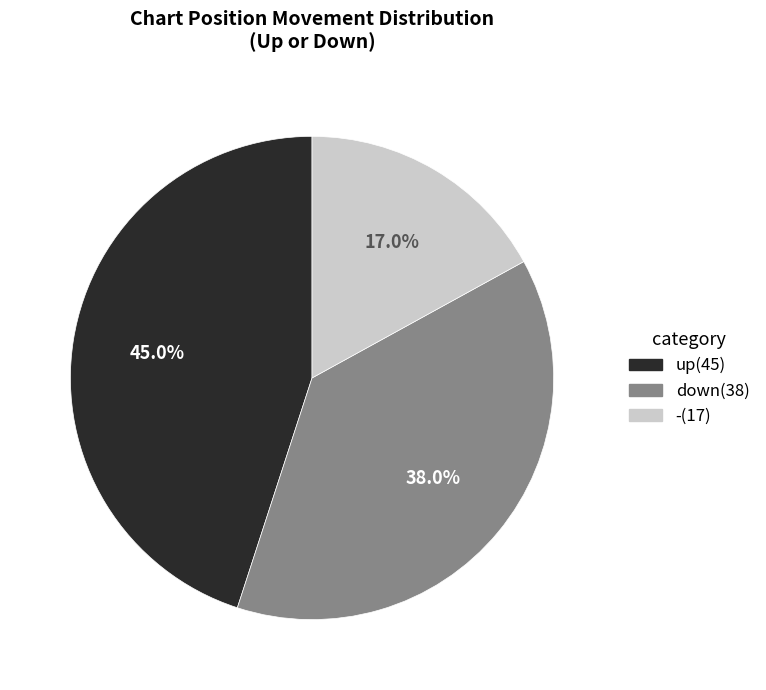

To the nearest percent, what is the difference between the down and - slice percentages?

21%